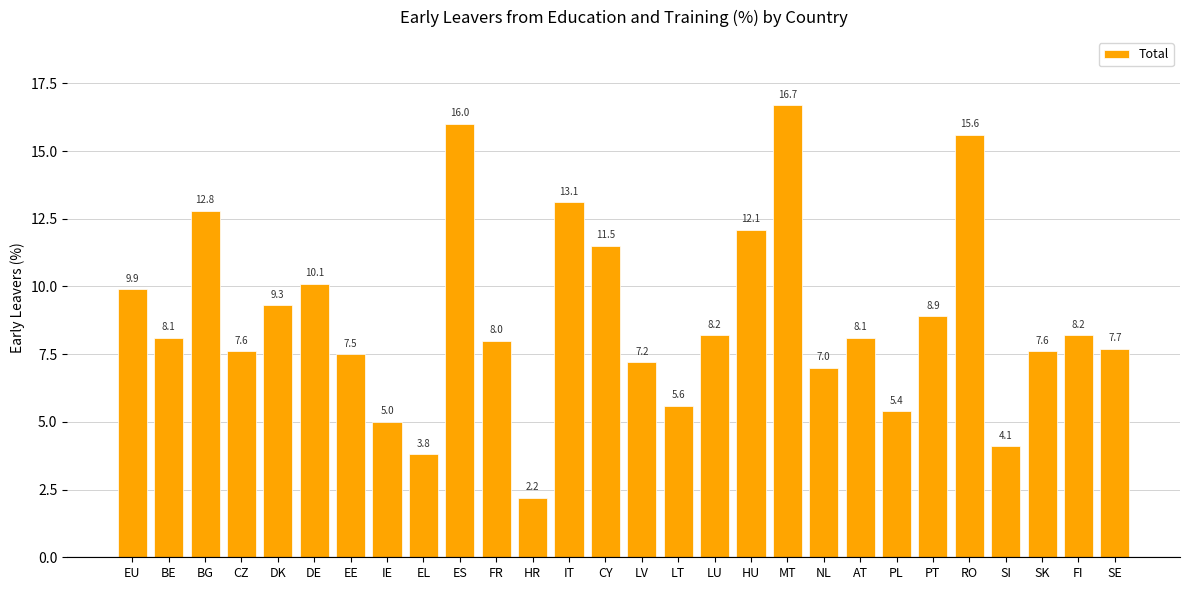

What is the approximate value at CZ?

7.6